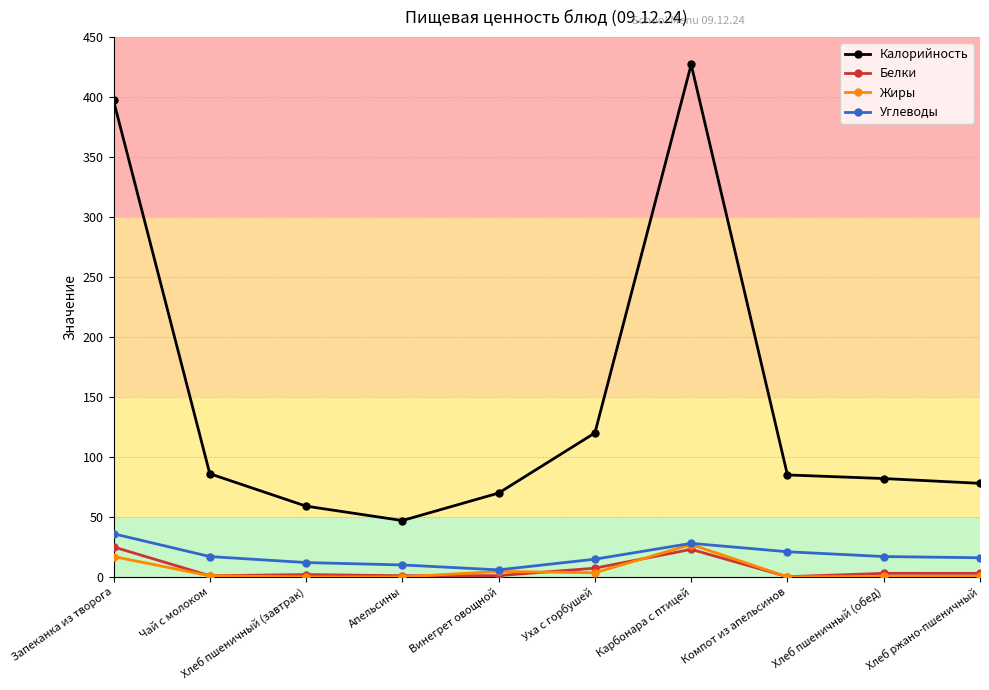

What is the minimum value for Углеводы?

5.9